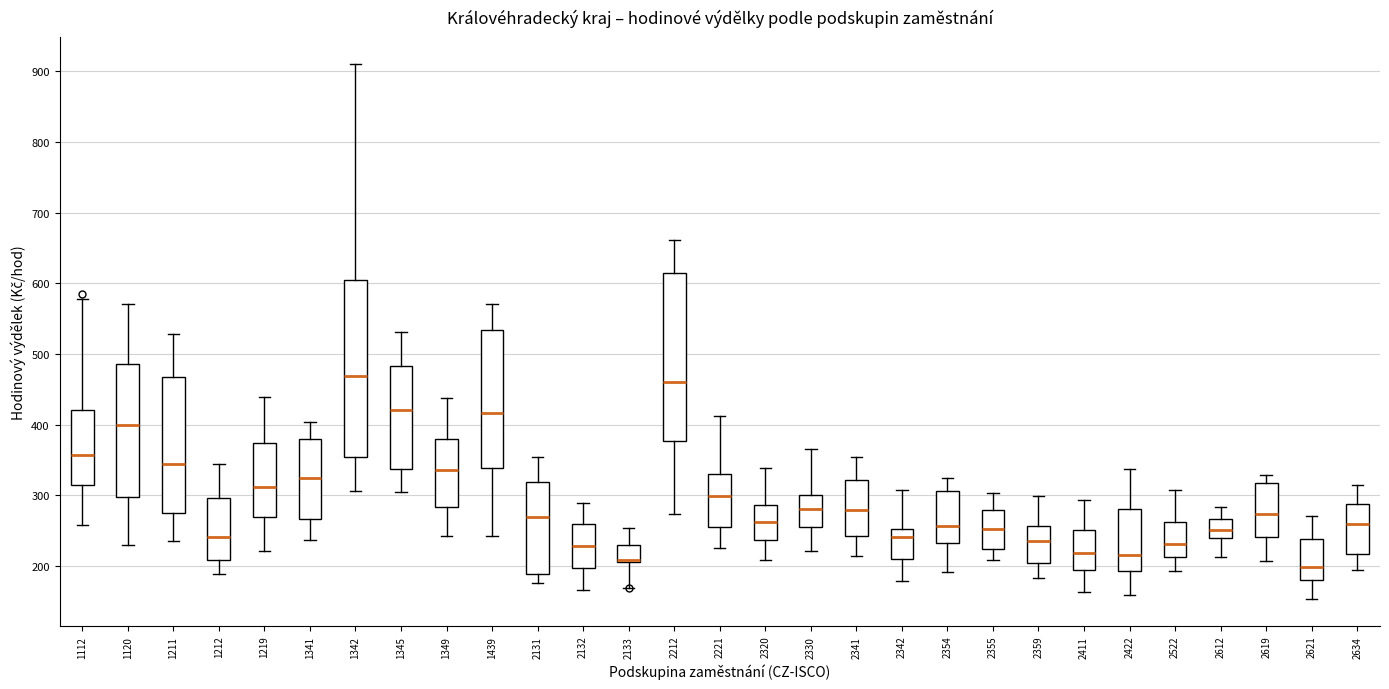

Reading left to right, read every box against the y-axis: the position of its median line, the range the box covers, and the ends of its whiskers. The values are not printed on the chart, so give them approximately, as read against the axis.

1112: median 360, box 310 to 420, whiskers 260 to 580
1120: median 400, box 300 to 490, whiskers 230 to 570
1211: median 340, box 280 to 470, whiskers 240 to 530
1212: median 240, box 210 to 300, whiskers 190 to 340
1219: median 310, box 270 to 370, whiskers 220 to 440
1341: median 320, box 270 to 380, whiskers 240 to 400
1342: median 470, box 350 to 610, whiskers 310 to 910
1345: median 420, box 340 to 480, whiskers 300 to 530
1349: median 340, box 280 to 380, whiskers 240 to 440
1439: median 420, box 340 to 530, whiskers 240 to 570
2131: median 270, box 190 to 320, whiskers 180 to 350
2132: median 230, box 200 to 260, whiskers 170 to 290
2133: median 210 (drawn on the box's lower edge), box 210 to 230, whiskers 170 to 250
2212: median 460, box 380 to 610, whiskers 270 to 660
2221: median 300, box 260 to 330, whiskers 230 to 410
2320: median 260, box 240 to 290, whiskers 210 to 340
2330: median 280, box 260 to 300, whiskers 220 to 370
2341: median 280, box 240 to 320, whiskers 210 to 350
2342: median 240, box 210 to 250, whiskers 180 to 310
2354: median 260, box 230 to 310, whiskers 190 to 320
2355: median 250, box 220 to 280, whiskers 210 to 300
2359: median 230, box 200 to 260, whiskers 180 to 300
2411: median 220, box 190 to 250, whiskers 160 to 290
2422: median 220, box 190 to 280, whiskers 160 to 340
2522: median 230, box 210 to 260, whiskers 190 to 310
2612: median 250, box 240 to 270, whiskers 210 to 280
2619: median 270, box 240 to 320, whiskers 210 to 330
2621: median 200, box 180 to 240, whiskers 150 to 270
2634: median 260, box 220 to 290, whiskers 190 to 310